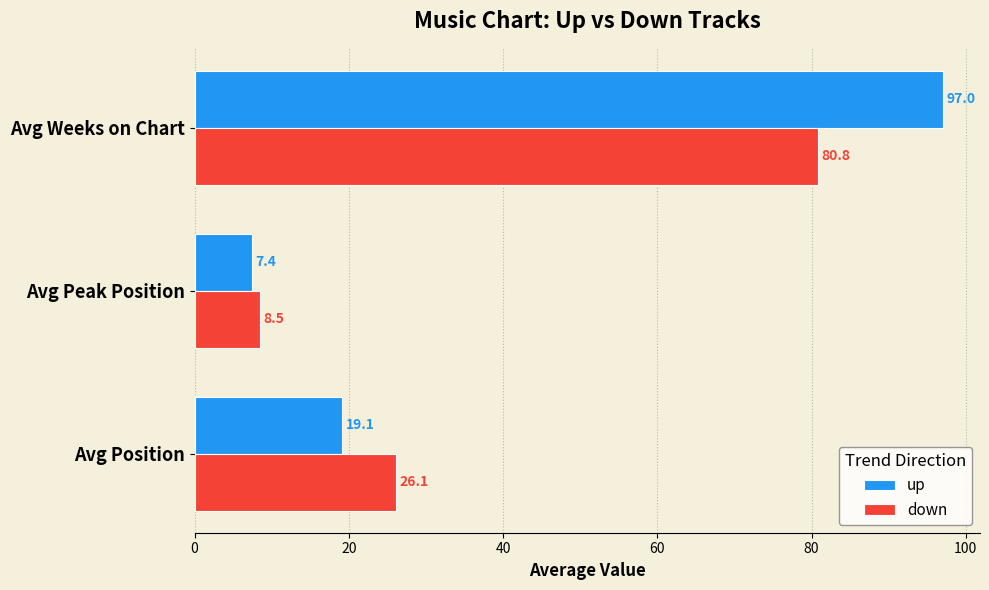

Which category has the highest value across all series?

Avg Weeks on Chart